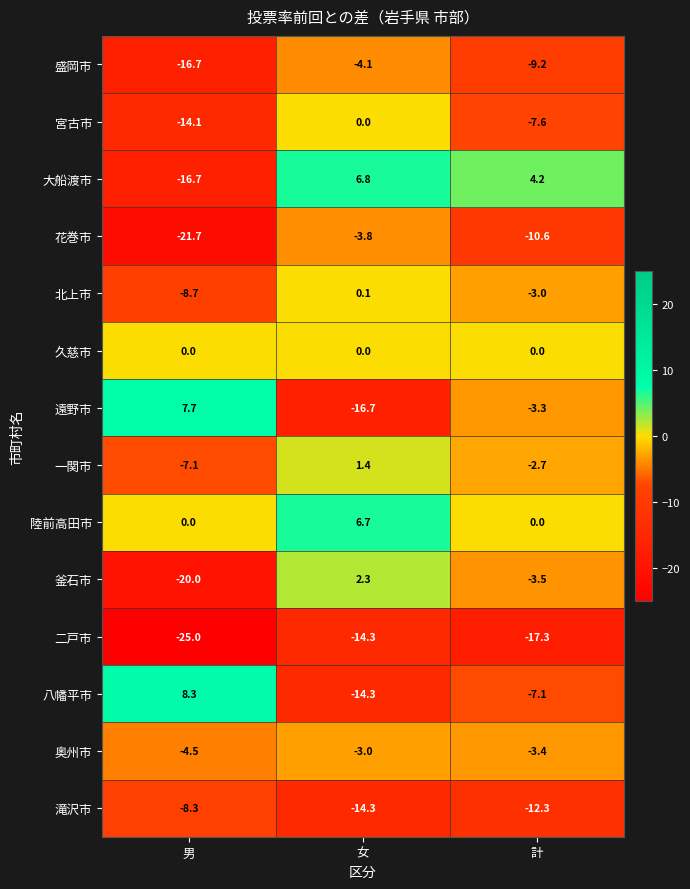

At which label is 北上市 closest to -4?

計